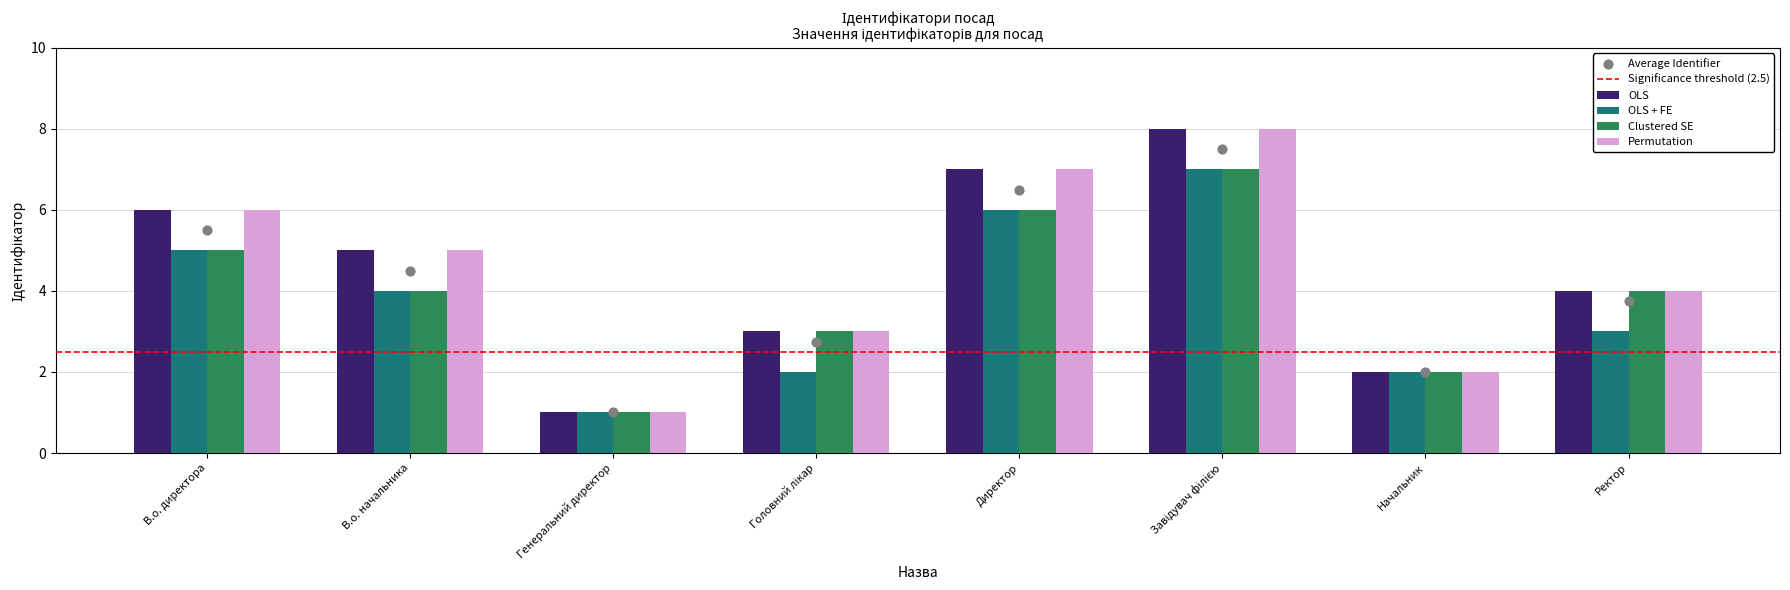

At how many categories does at least one series exceed 7?

1